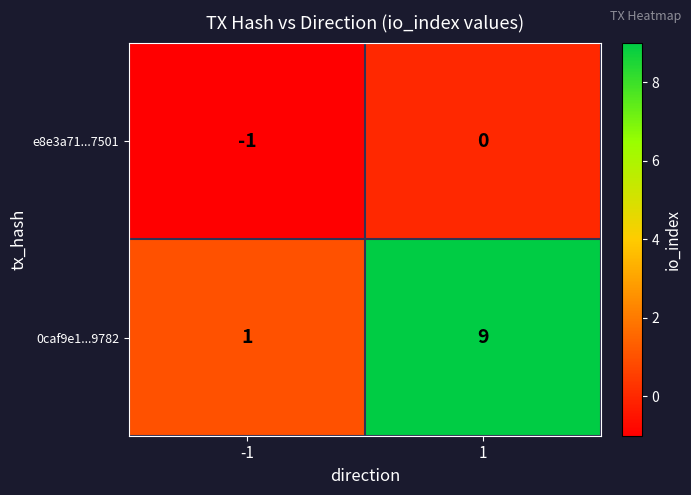

Reading left to right, extract all data points from this chart.

e8e3a71...7501: -1=-1	1=0
0caf9e1...9782: -1=1	1=9